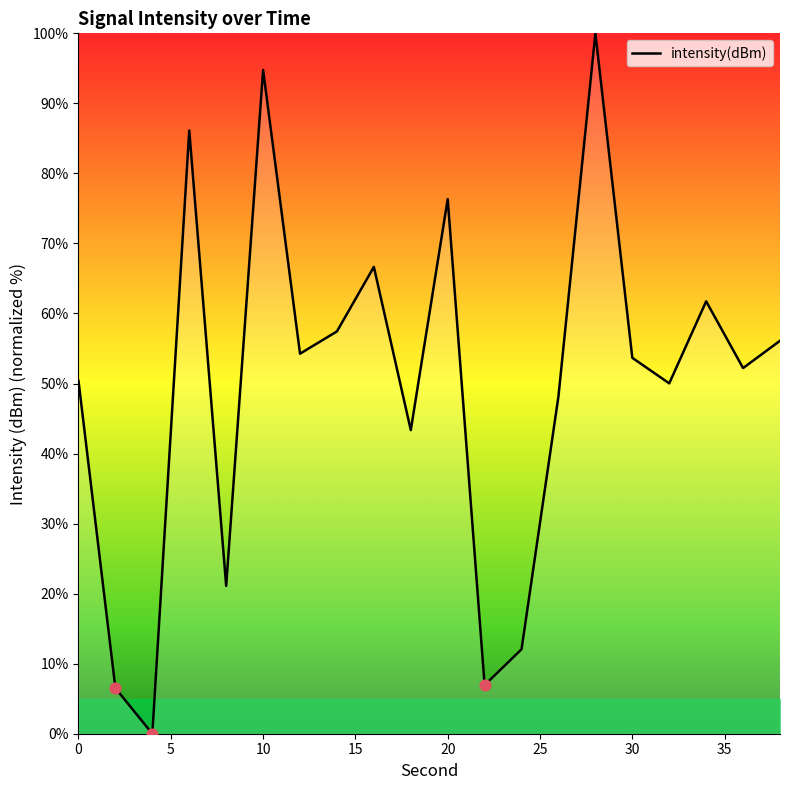

What is the greatest value displayed?

100.0